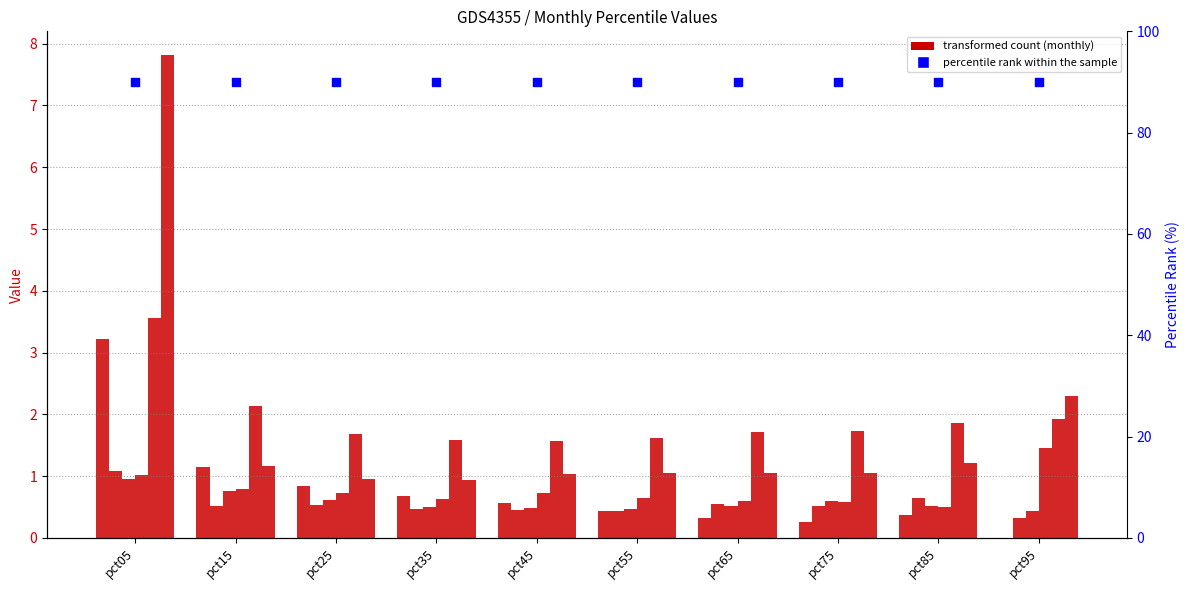

What is the total value across all series at pct15?

6.5